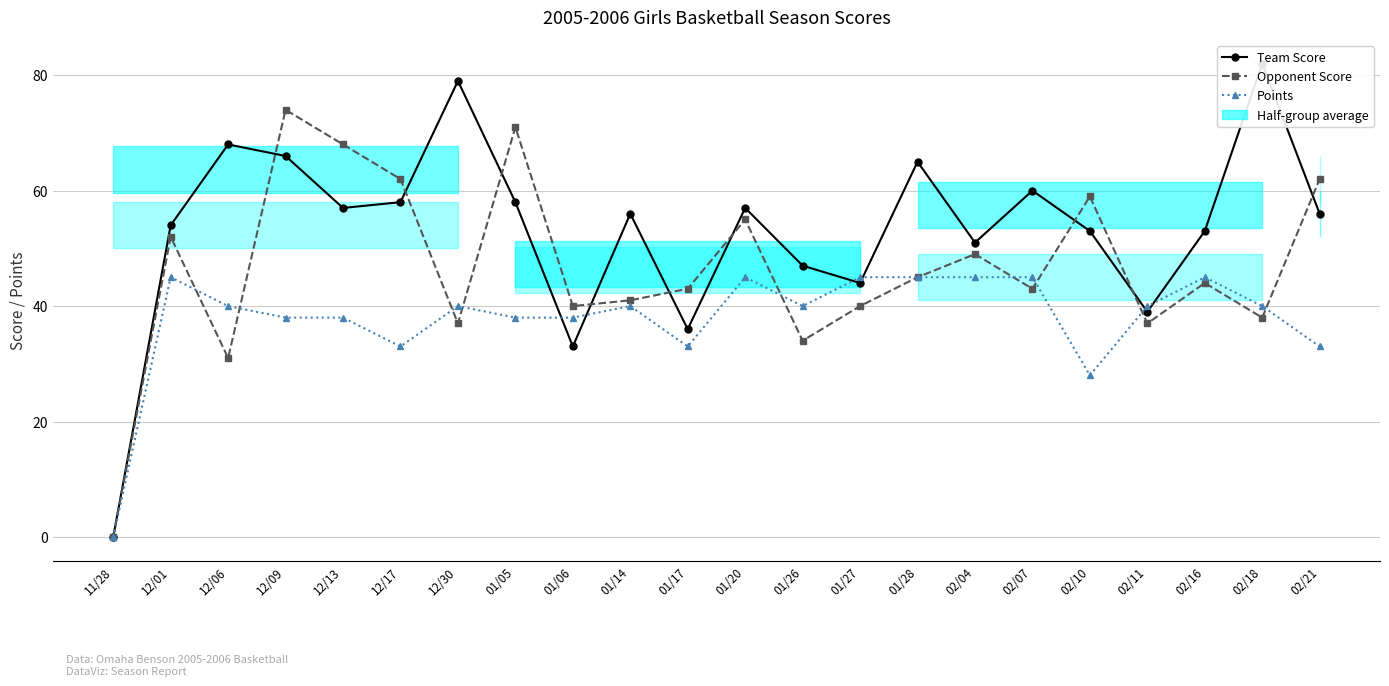

At how many categories does at least one series exceed 9?

21